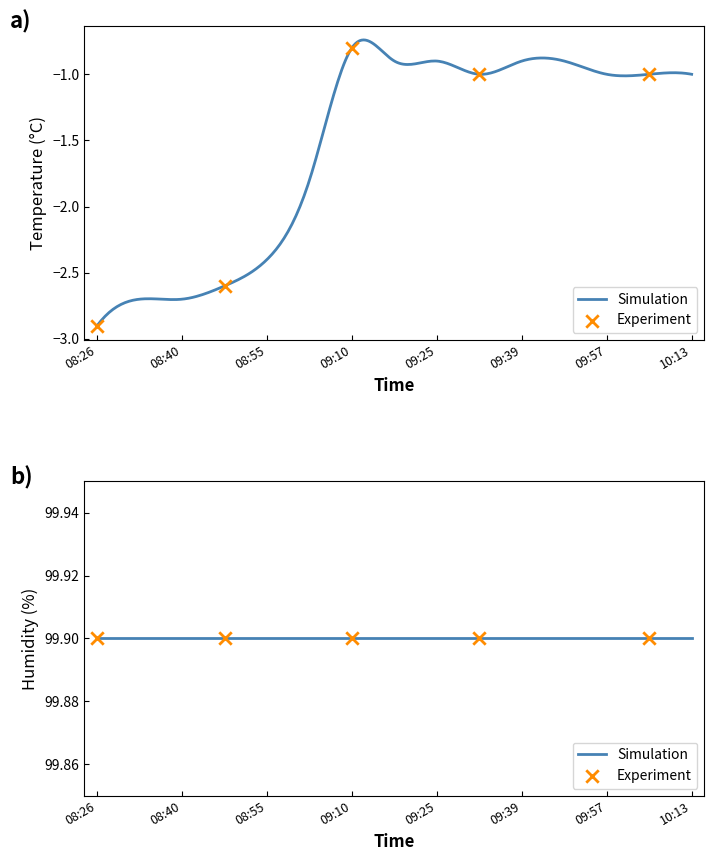

What is the total value across all series at 08:26?

97.0